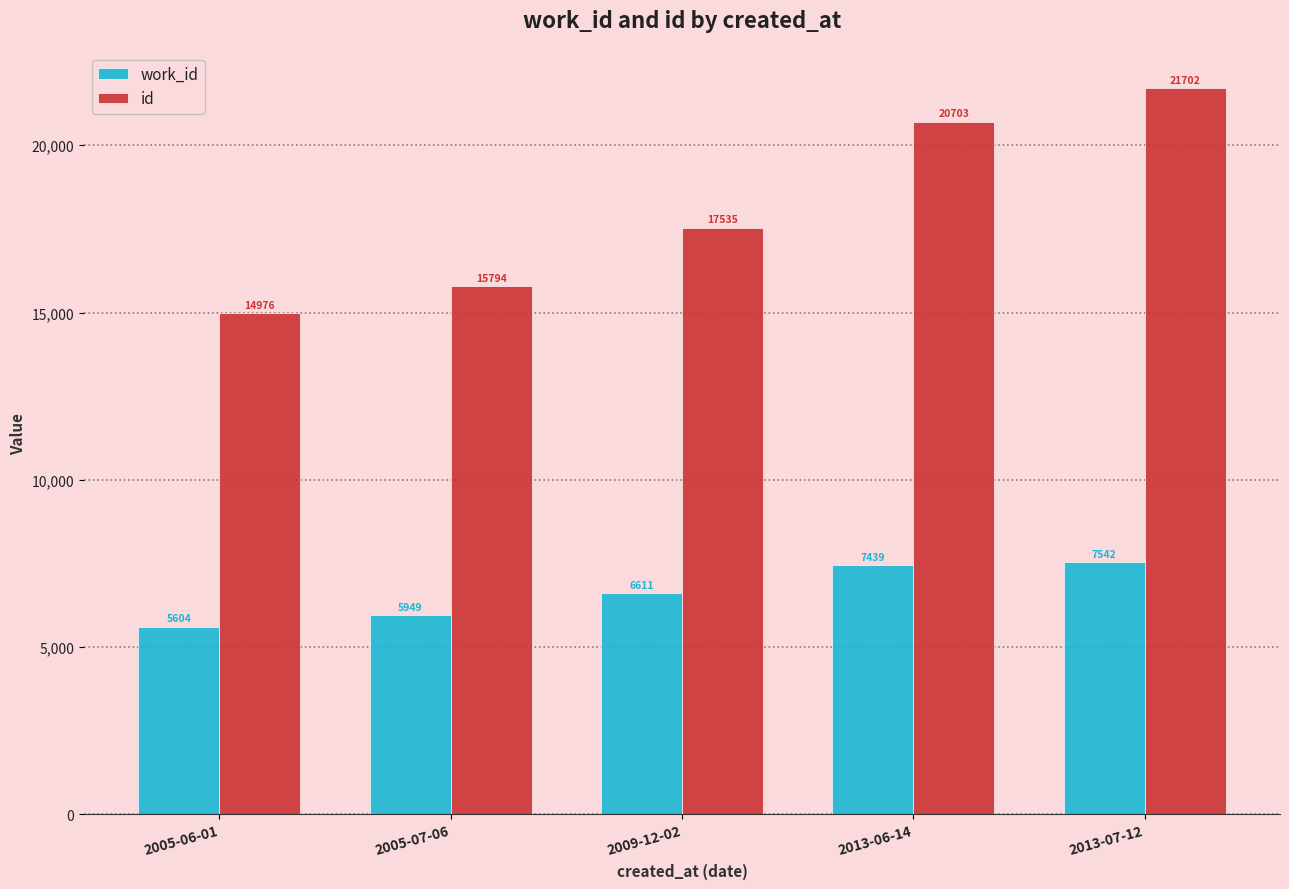

What is the maximum value for work_id?

7542